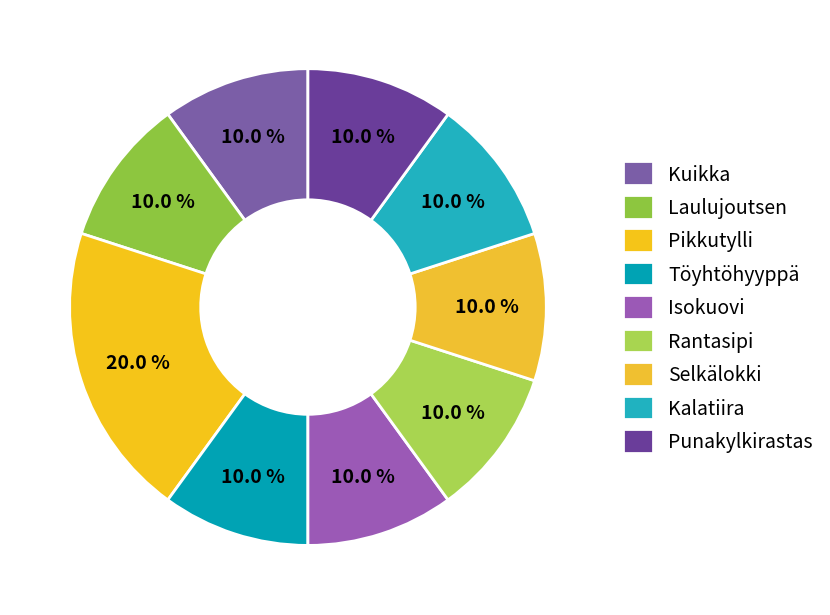

Is there a majority slice in this chart?

No